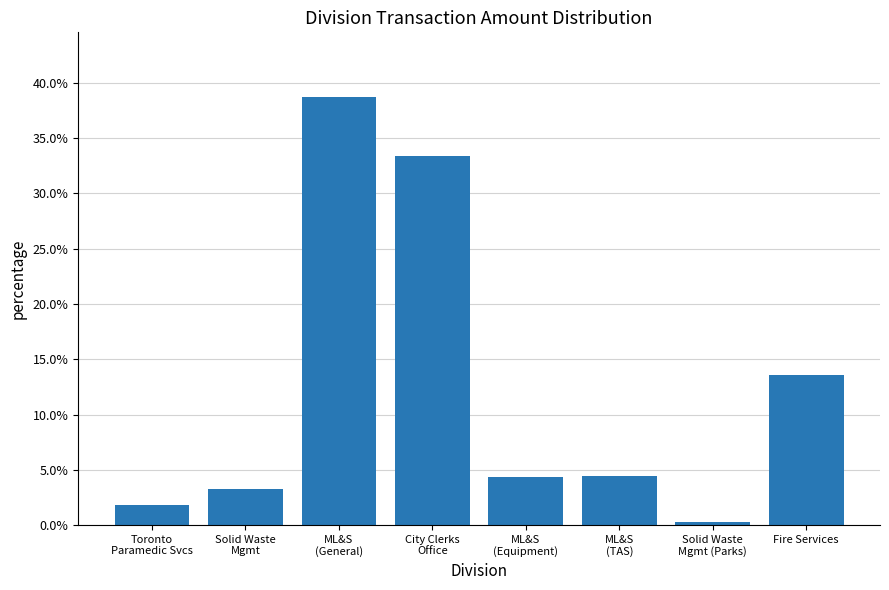

Rank the categories by value from lowest to highest.

Solid Waste
Mgmt (Parks), Toronto
Paramedic Svcs, Solid Waste
Mgmt, ML&S
(Equipment), ML&S
(TAS), Fire Services, City Clerks
Office, ML&S
(General)